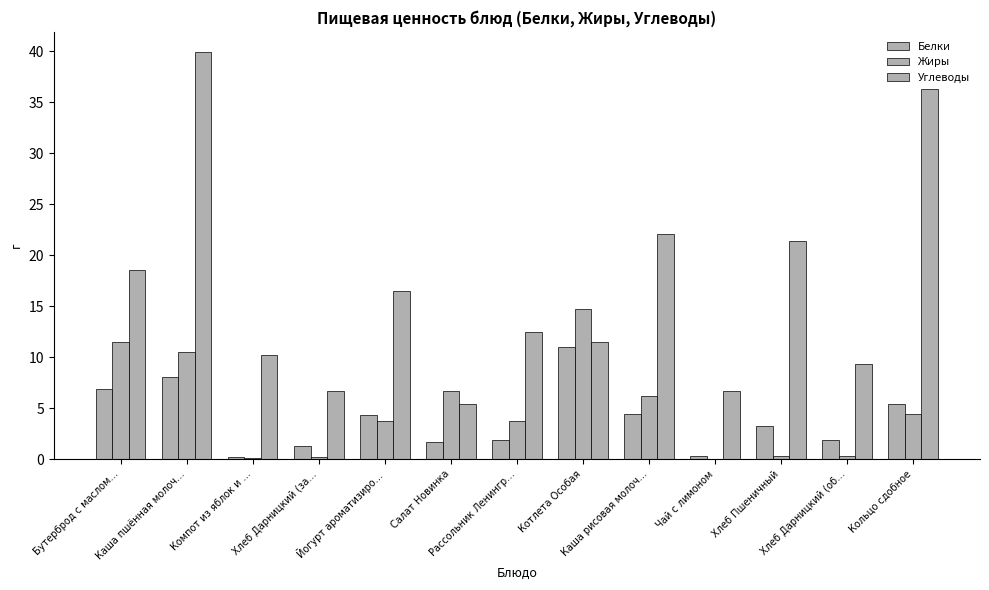

Which series has the largest total across all categories?

Углеводы